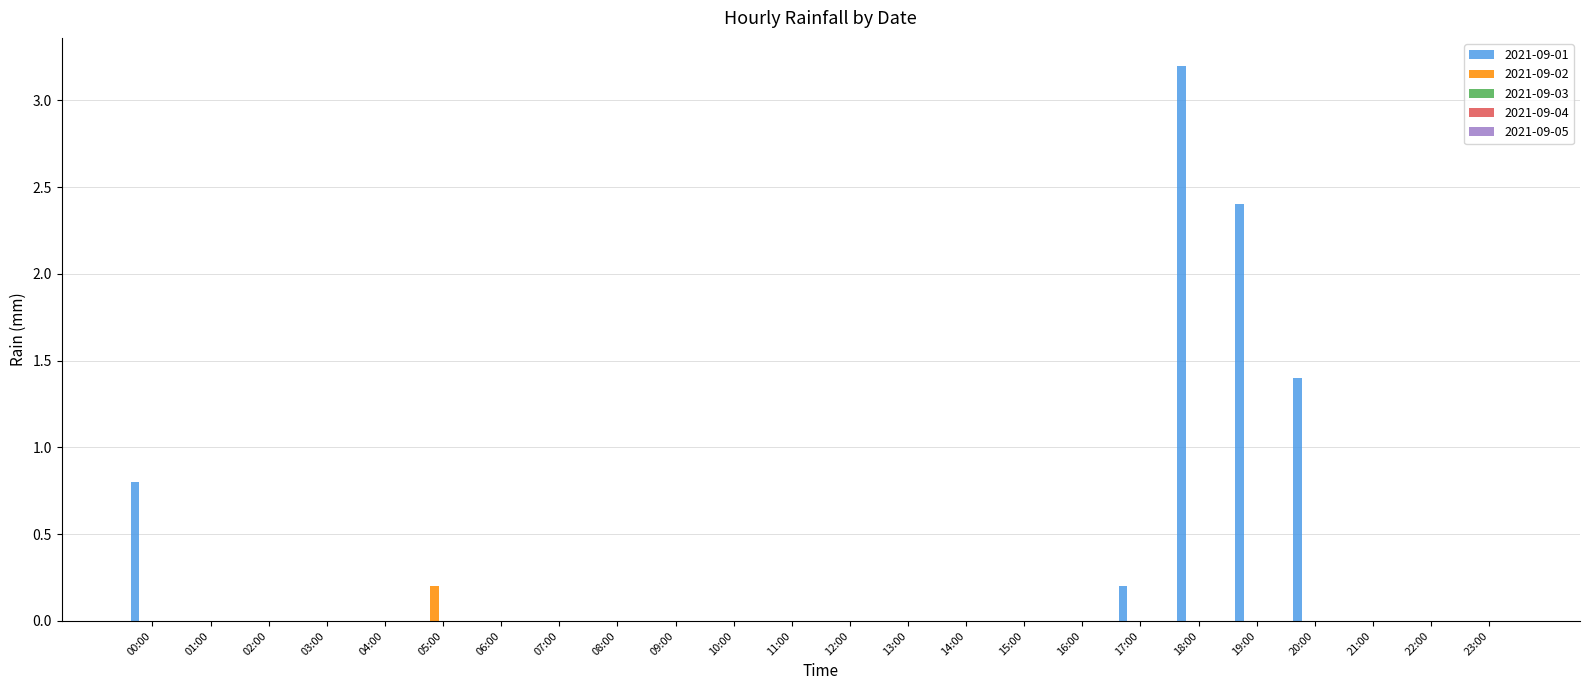

What value does the 2021-09-02 series have at 05:00?

0.2